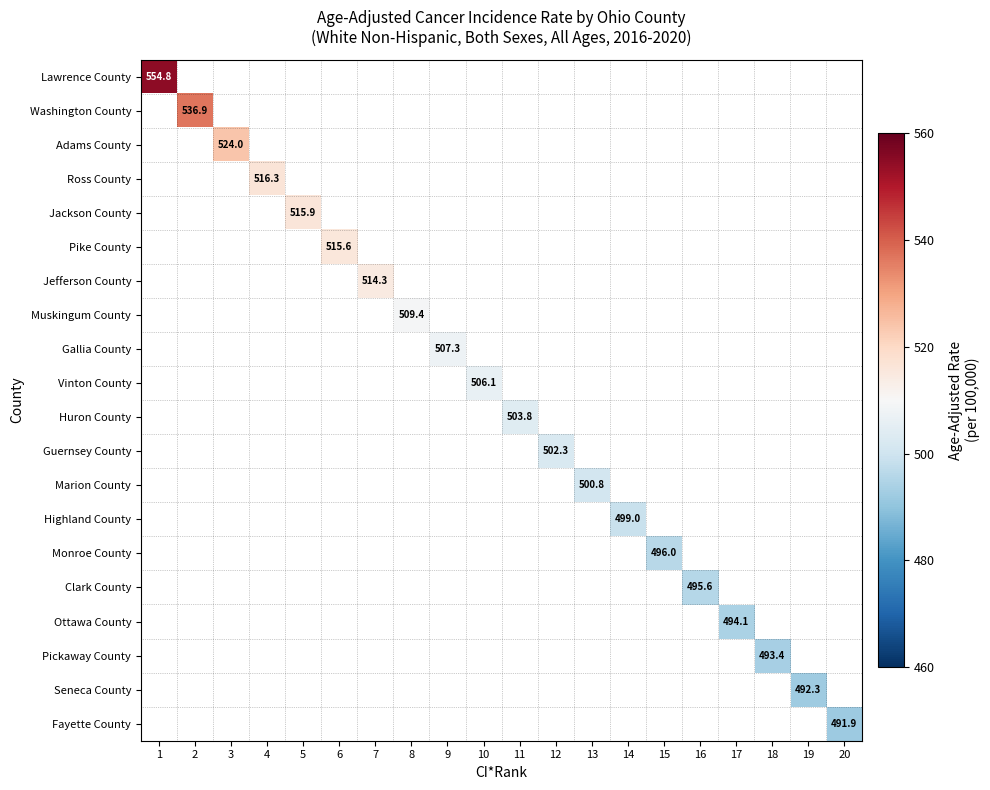

Is the value of Vinton County at 6 greater than the value of Gallia County at 9?

No